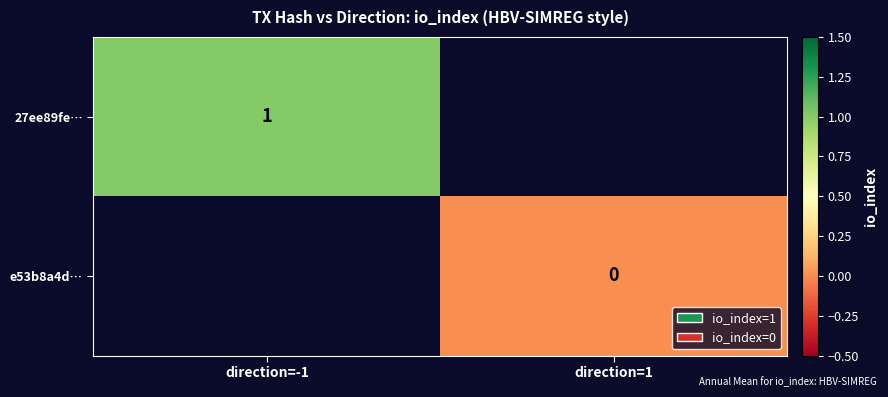

The value of 27ee89fe… at direction=-1 is 1.5. True or false?

False